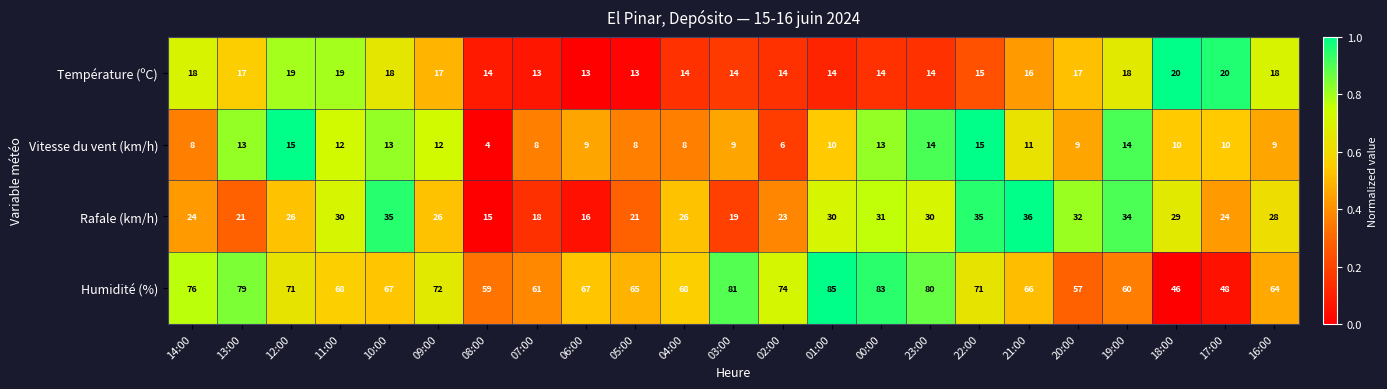

What is the lowest value of the Humidité (%) series?

46